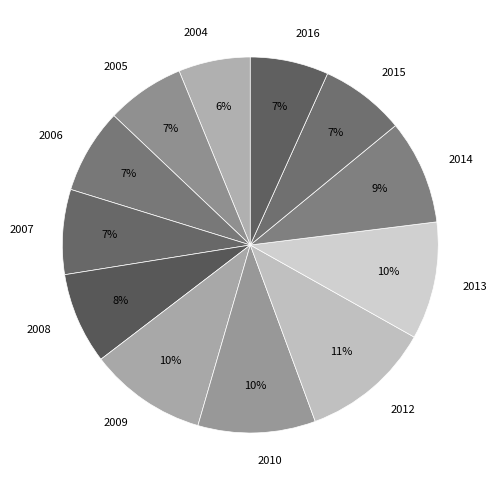

To the nearest percent, what percentage of the pie is 2007?

7%